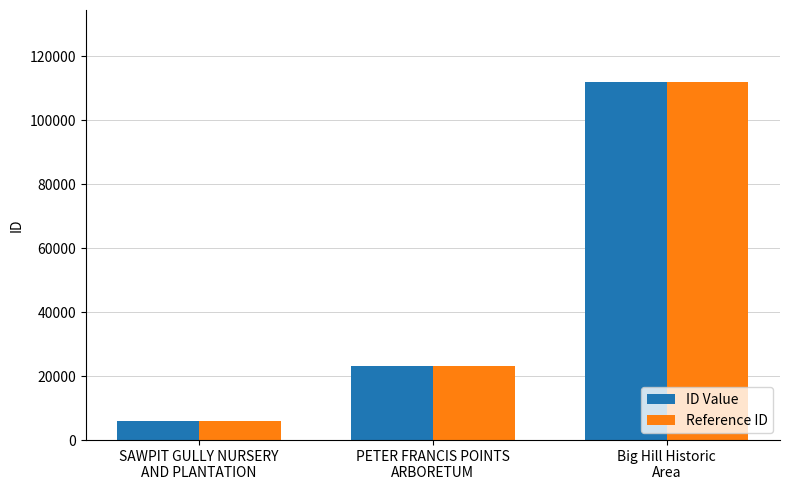

The value of ID Value at PETER FRANCIS POINTS
ARBORETUM is 23070. True or false?

True